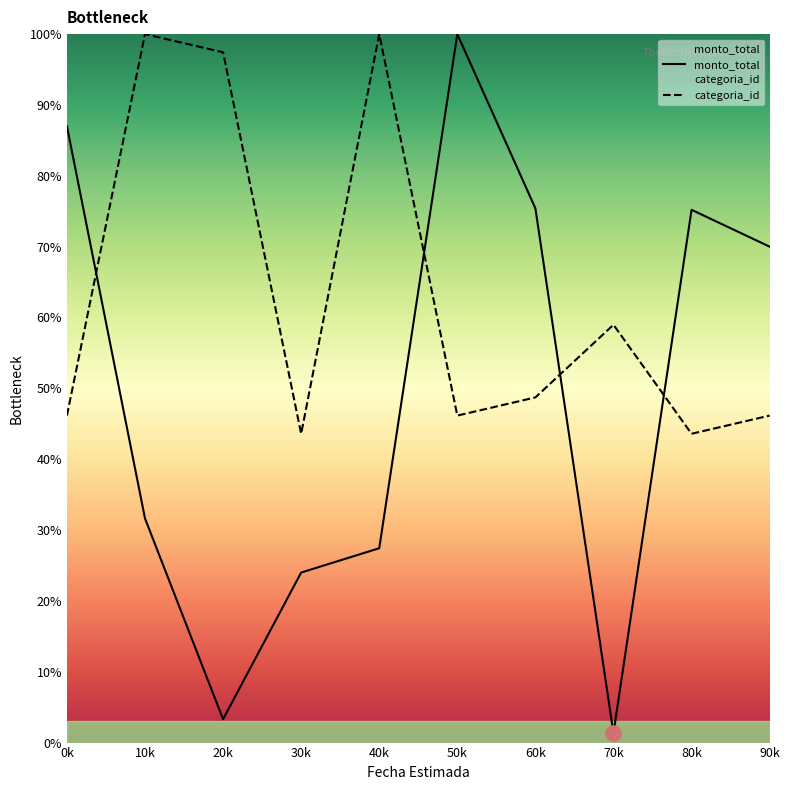

Is the value of categoria_id at 60k greater than the value of monto_total at 60k?

No